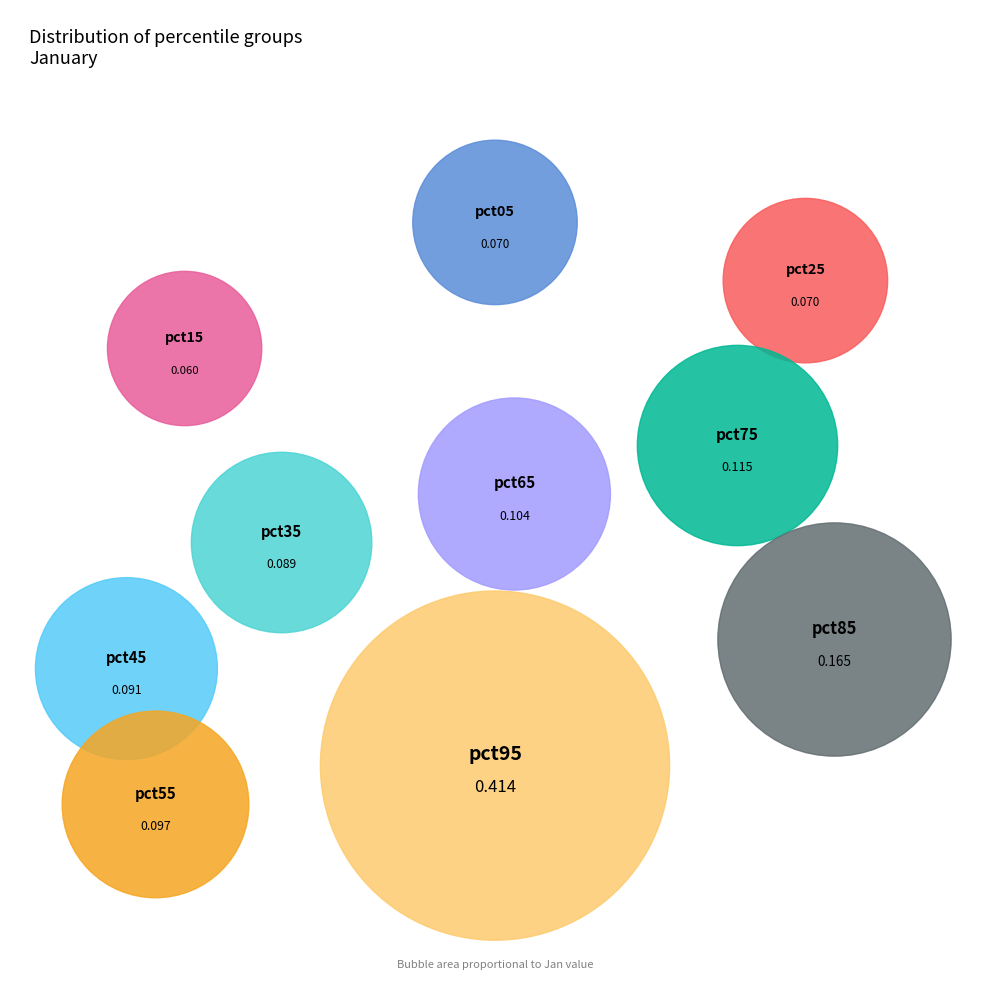

Is there a majority slice in this chart?

No